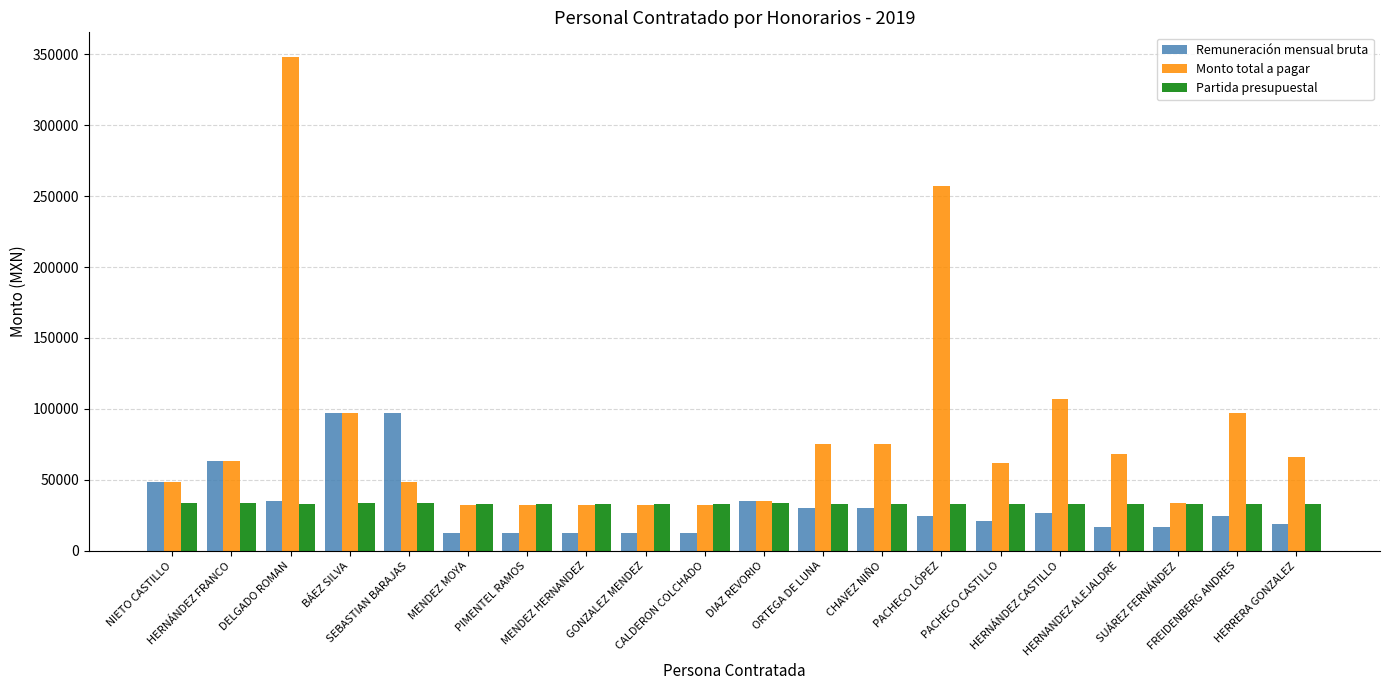

What is the average value of the Partida presupuestal series?

33252.2